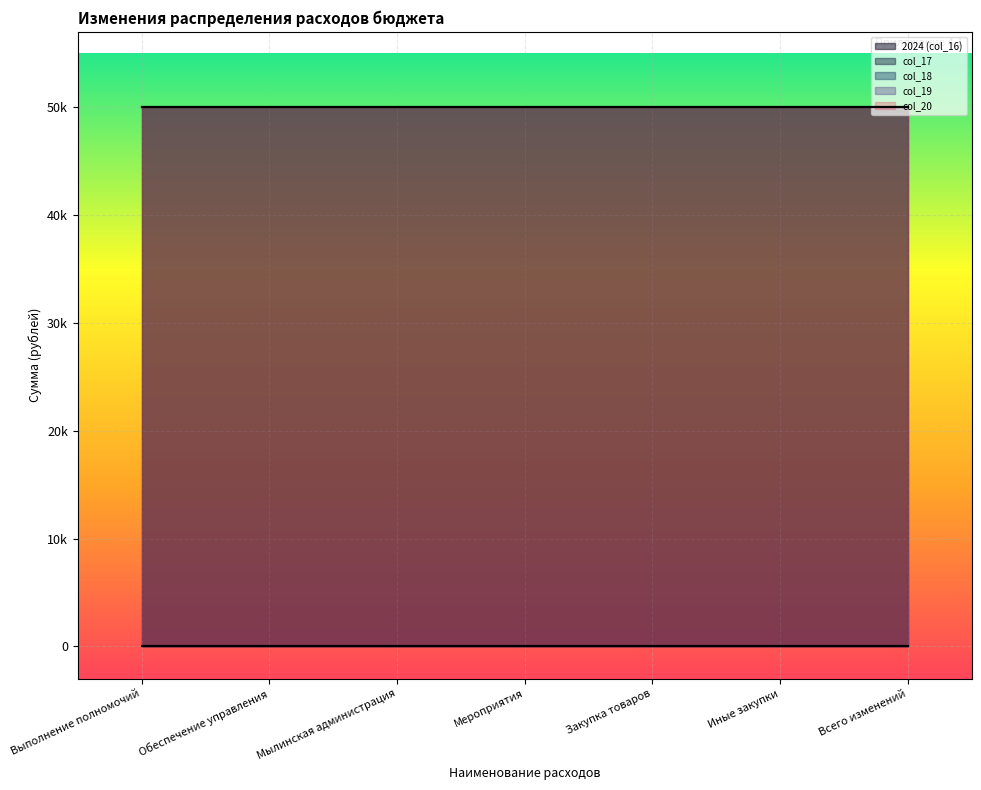

What is the label of the 5th point from the left?

Закупка товаров